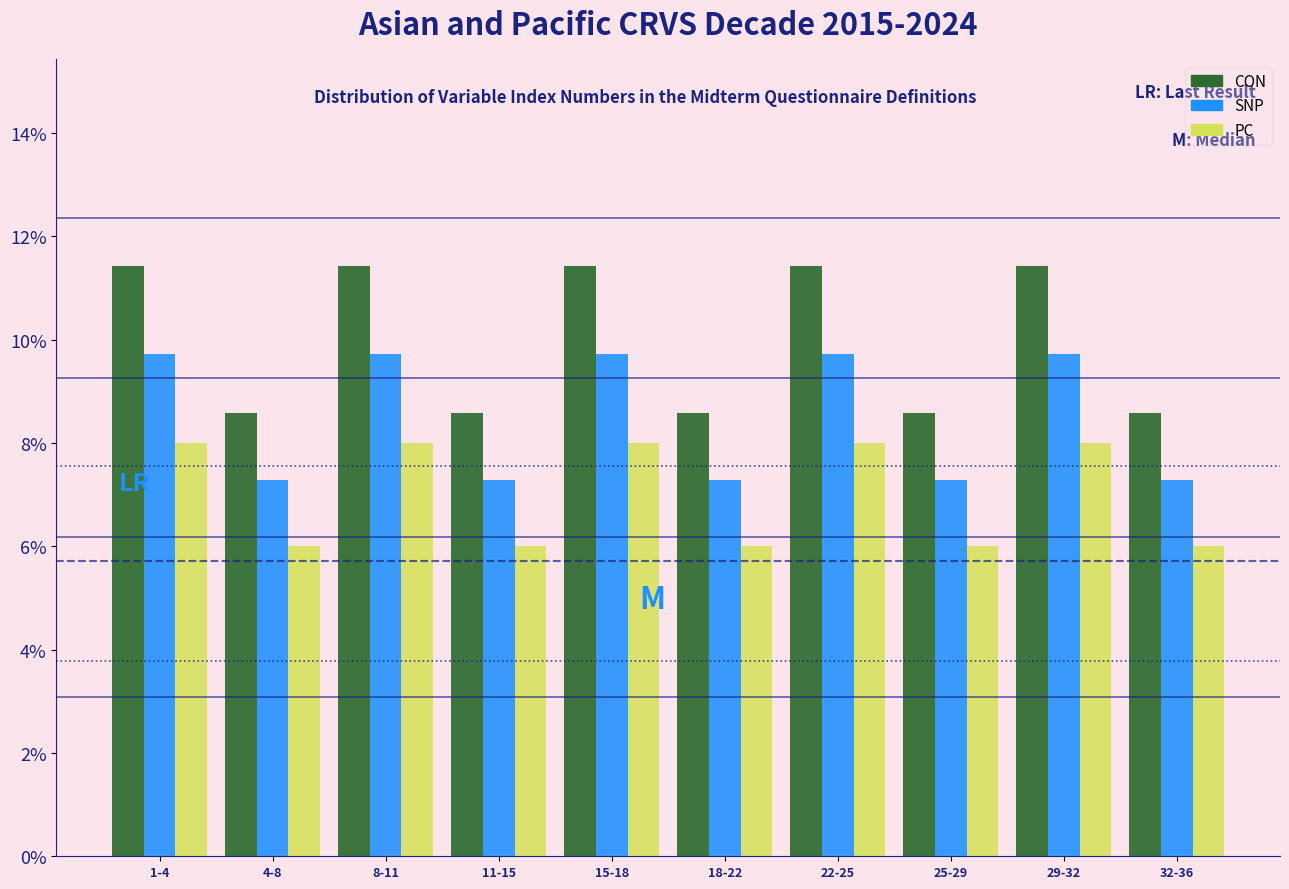

Reading left to right, transcribe all the data shown in this chart.

CON: 1-4=11.4	4-8=8.6	8-11=11.4	11-15=8.6	15-18=11.4	18-22=8.6	22-25=11.4	25-29=8.6	29-32=11.4	32-36=8.6
SNP: 1-4=9.7	4-8=7.3	8-11=9.7	11-15=7.3	15-18=9.7	18-22=7.3	22-25=9.7	25-29=7.3	29-32=9.7	32-36=7.3
PC: 1-4=8.0	4-8=6.0	8-11=8.0	11-15=6.0	15-18=8.0	18-22=6.0	22-25=8.0	25-29=6.0	29-32=8.0	32-36=6.0